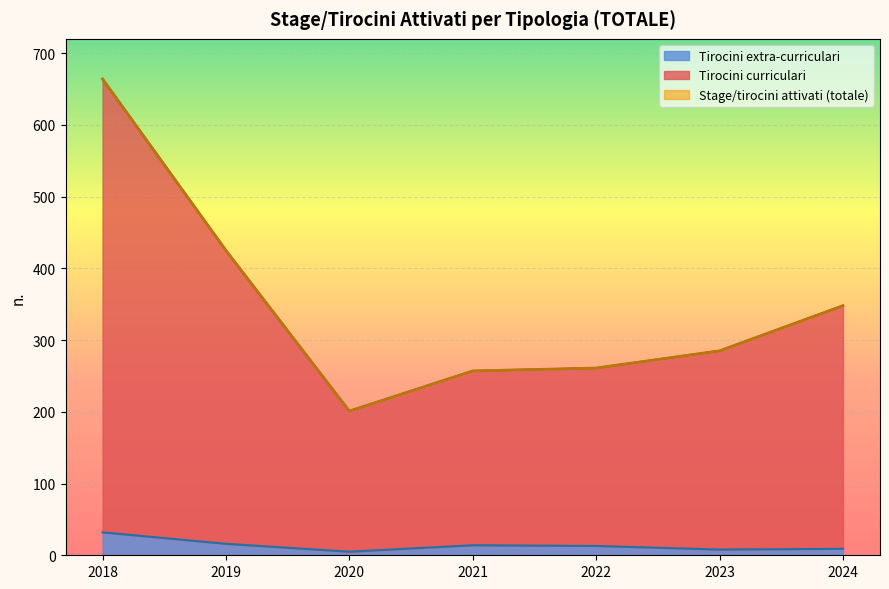

What is the value of the Stage/tirocini attivati point at the 7th from the left?

348